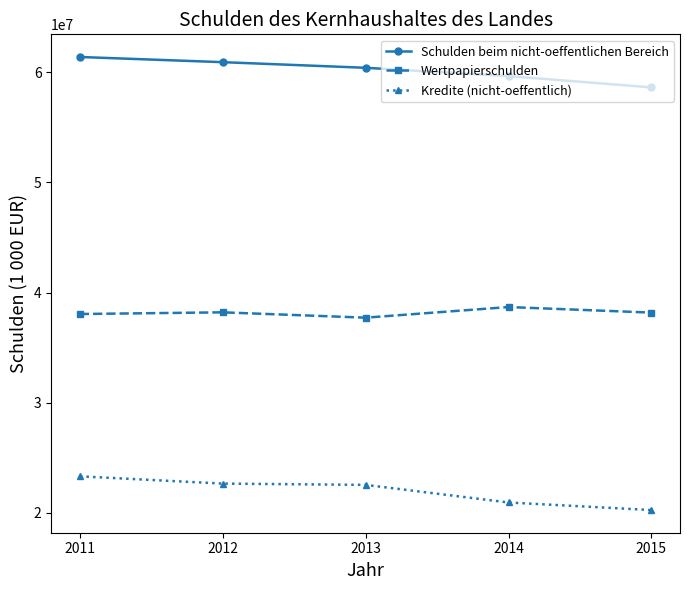

What is the greatest value displayed?

61371731